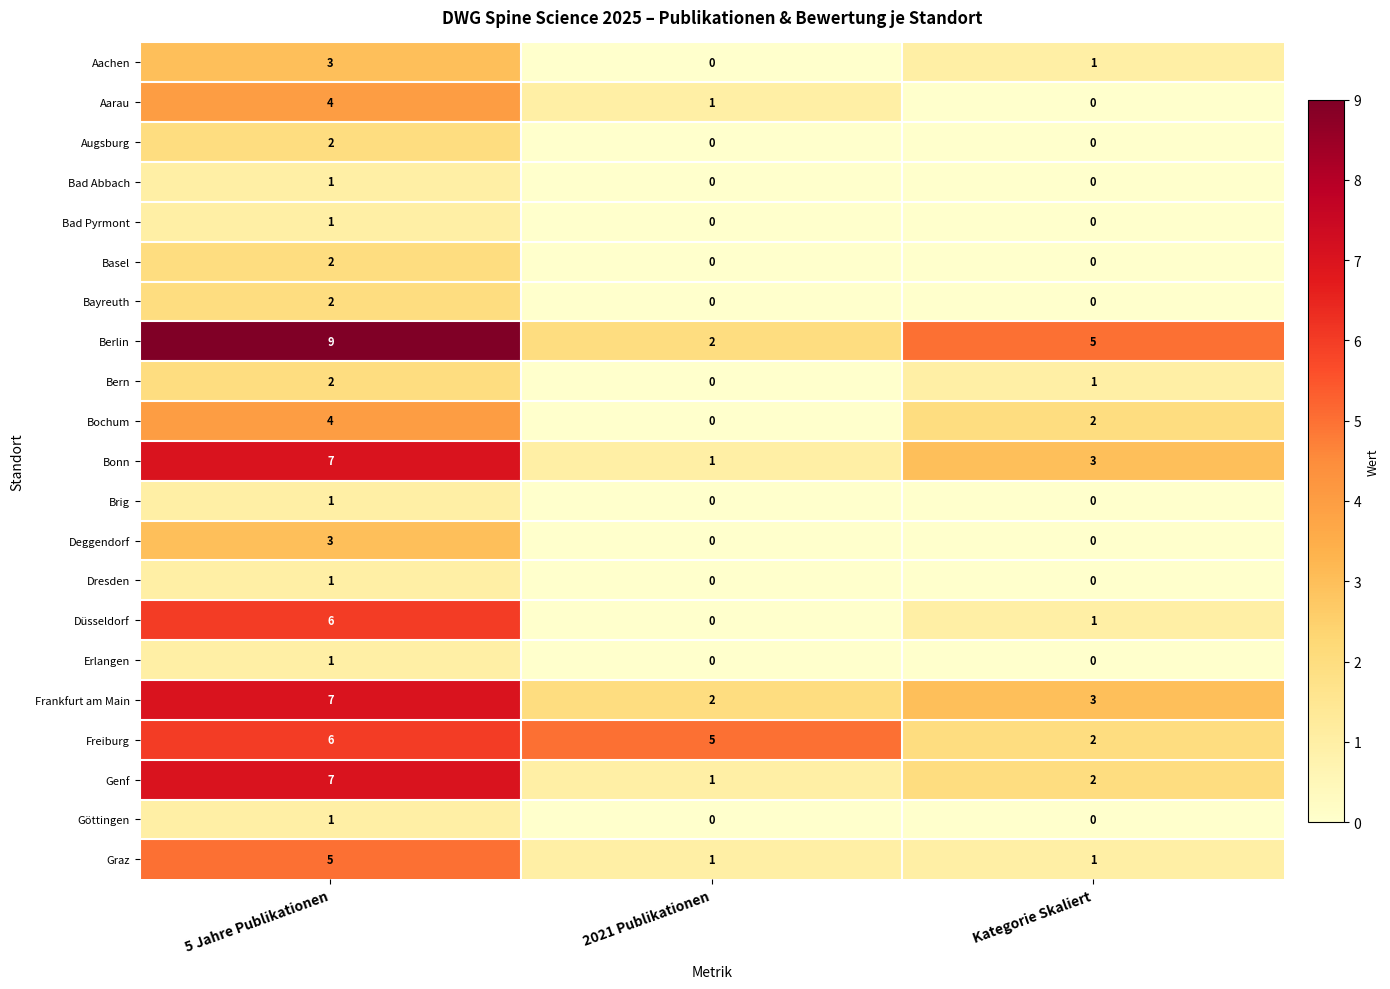

Is it true that Graz equals 5 at 5 Jahre Publikationen?

True